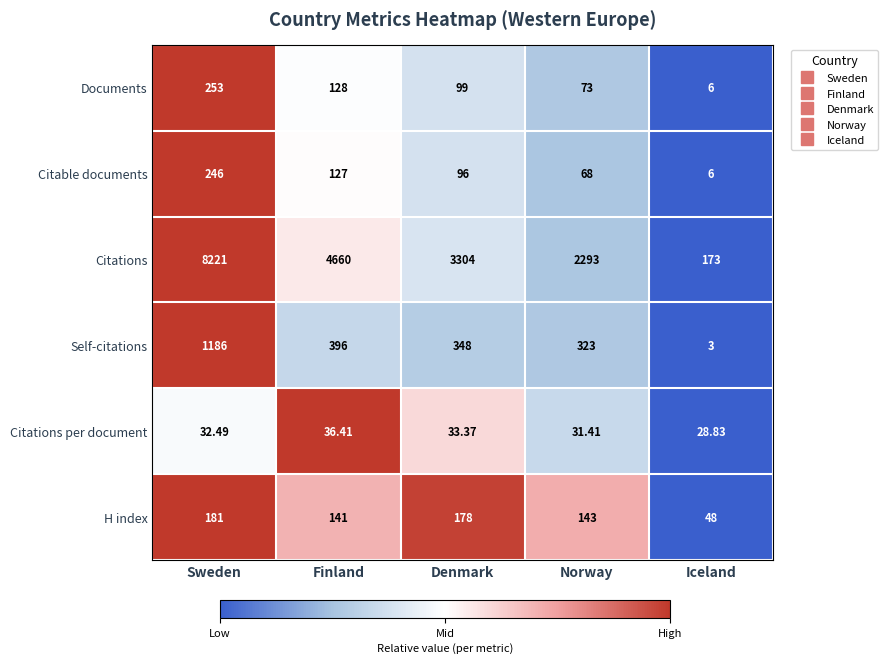

Between Norway and Iceland, which series saw the biggest shift?

Citations